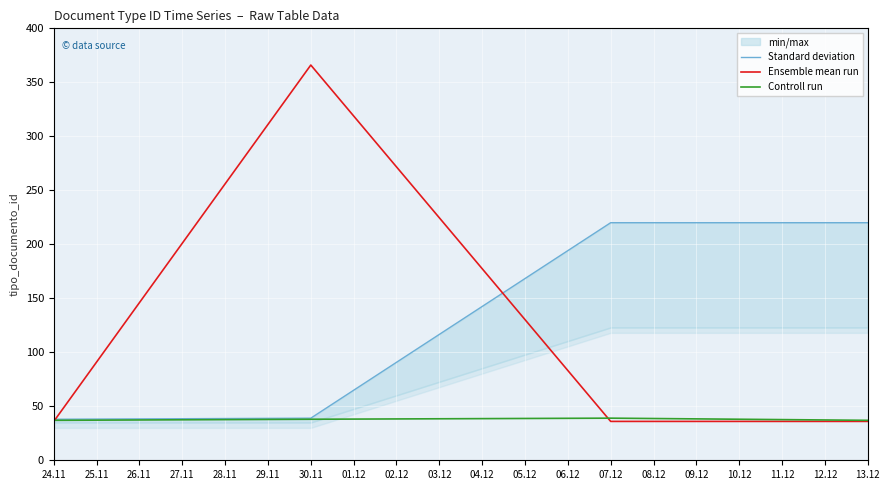

True or false: Controll run and Standard deviation intersect in this chart.

False